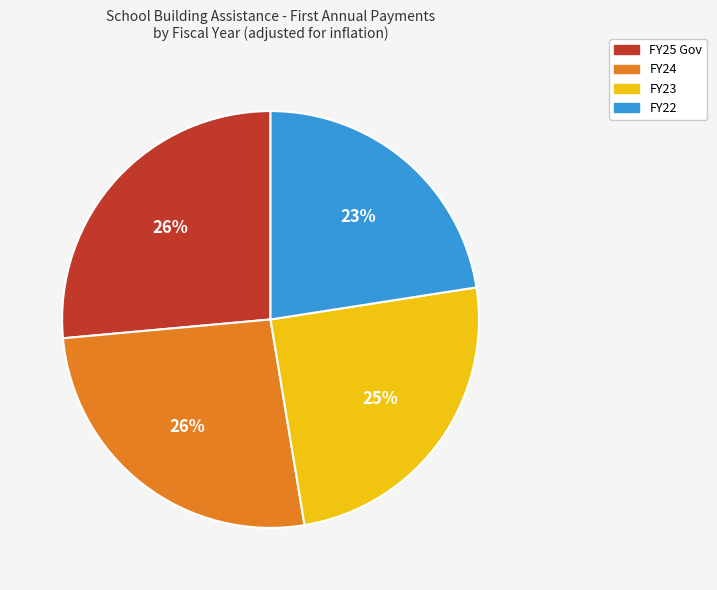

The FY25 Gov slice represents 26% of the pie. True or false?

True